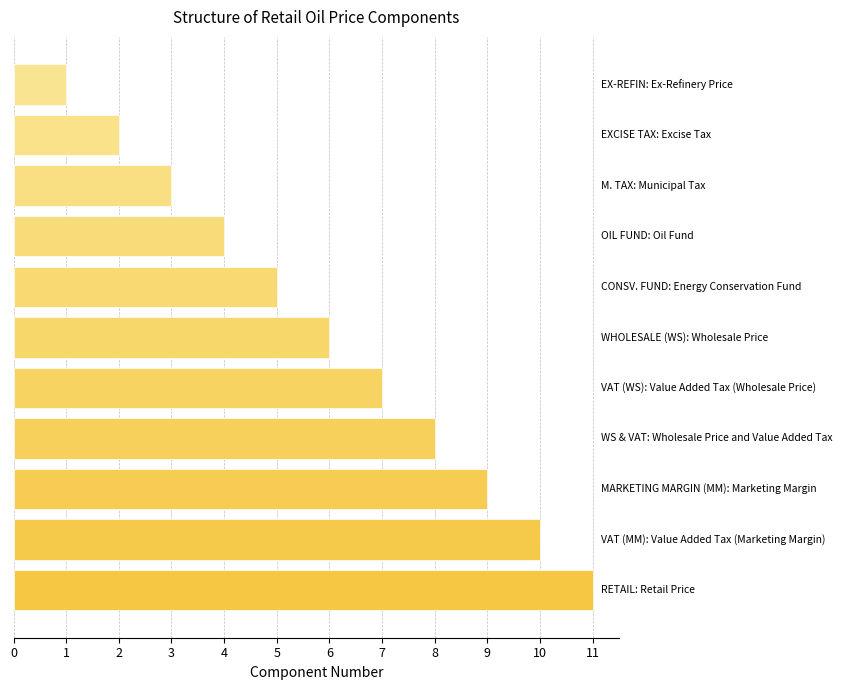

What is the greatest value displayed?

11